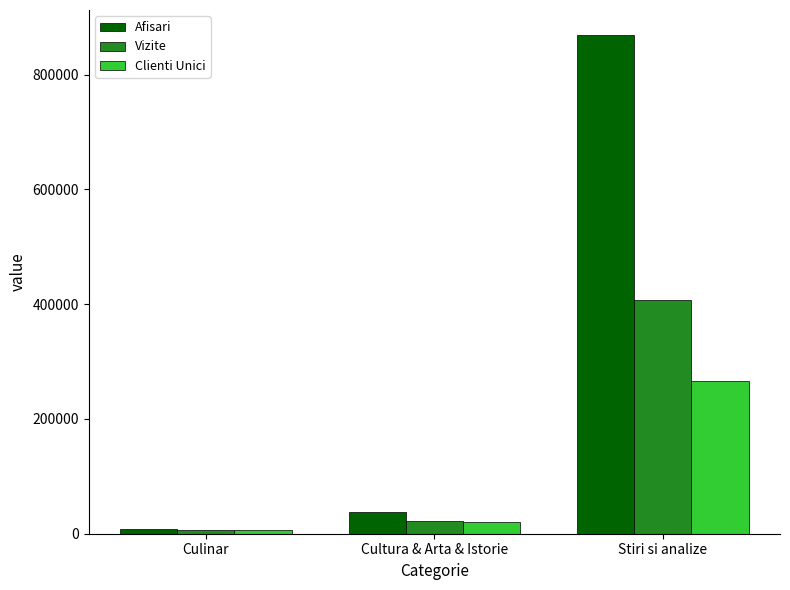

What is the minimum value for Afisari?

7969